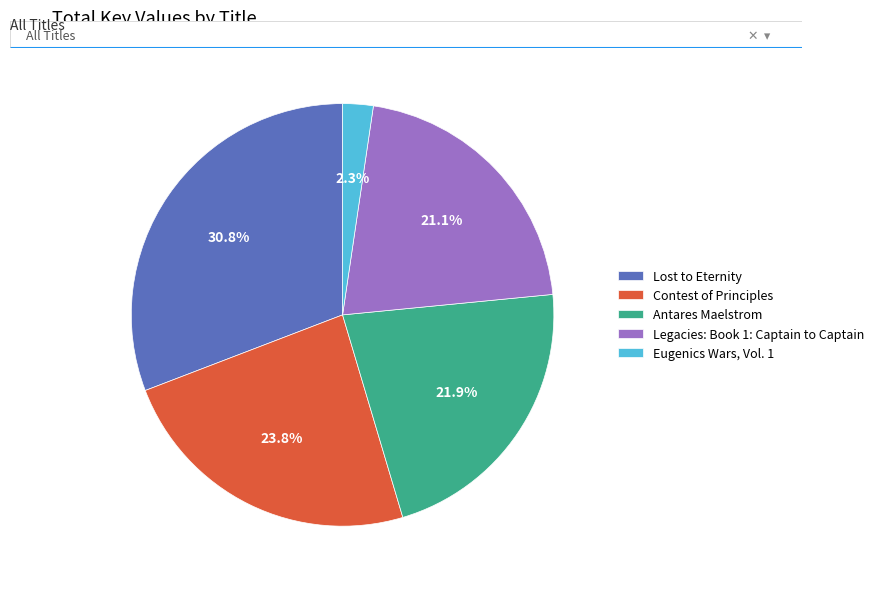

Rank the categories by value from highest to lowest.

Lost to Eternity, Contest of Principles, Antares Maelstrom, Legacies: Book 1: Captain to Captain, Eugenics Wars, Vol. 1